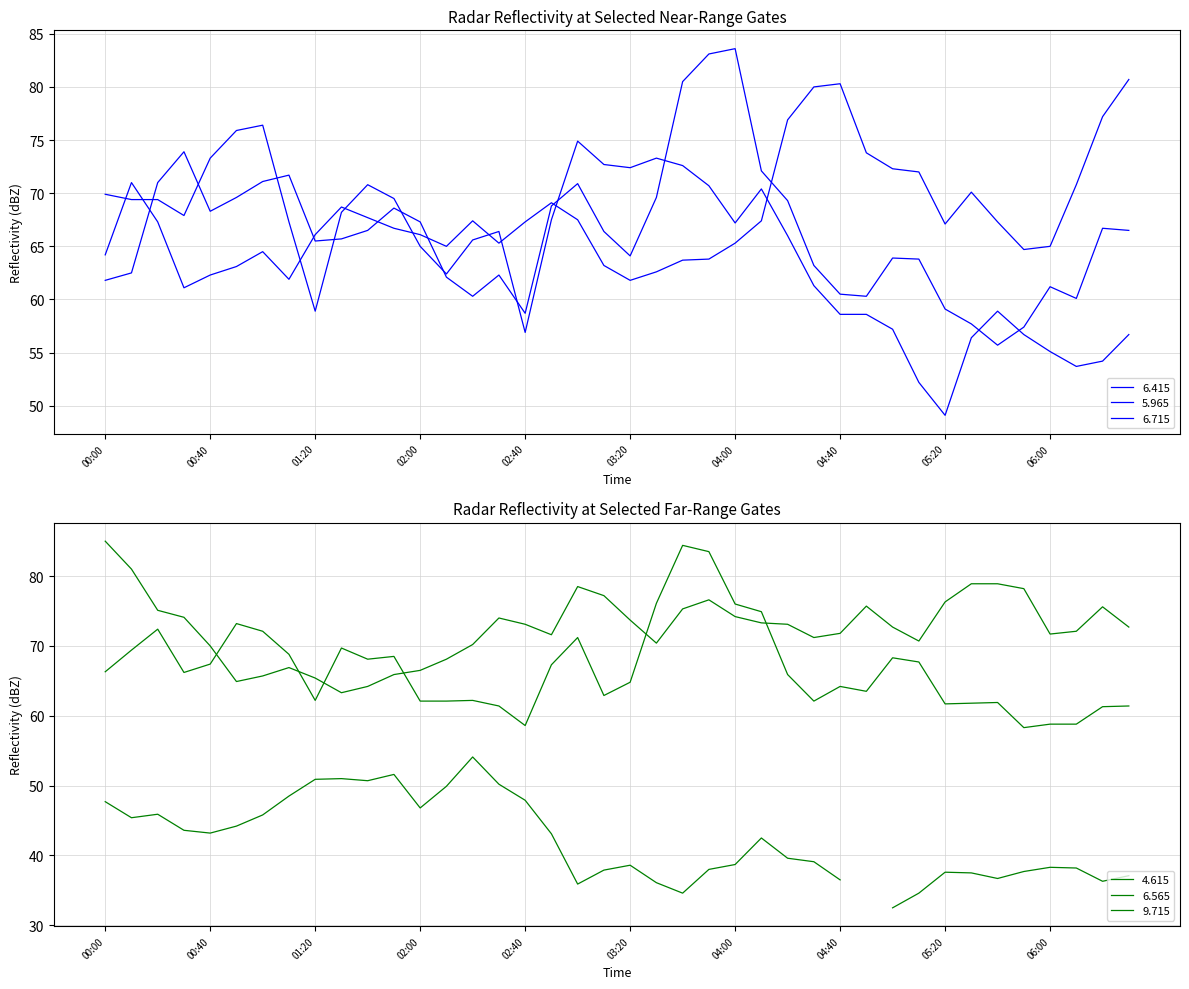

What is the label of the 27th point from the right?

2004/09/11 02:10